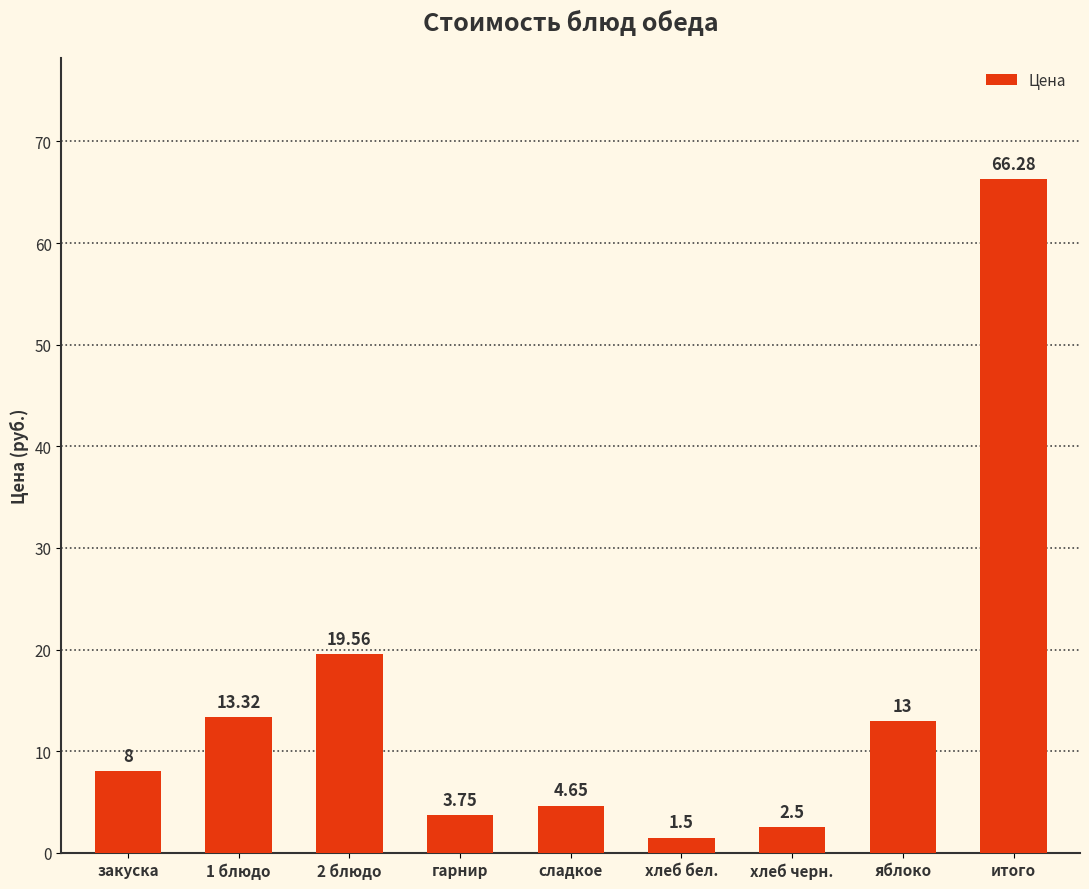

Rank the categories by value from highest to lowest.

итого, 2 блюдо, 1 блюдо, яблоко, закуска, сладкое, гарнир, хлеб черн., хлеб бел.